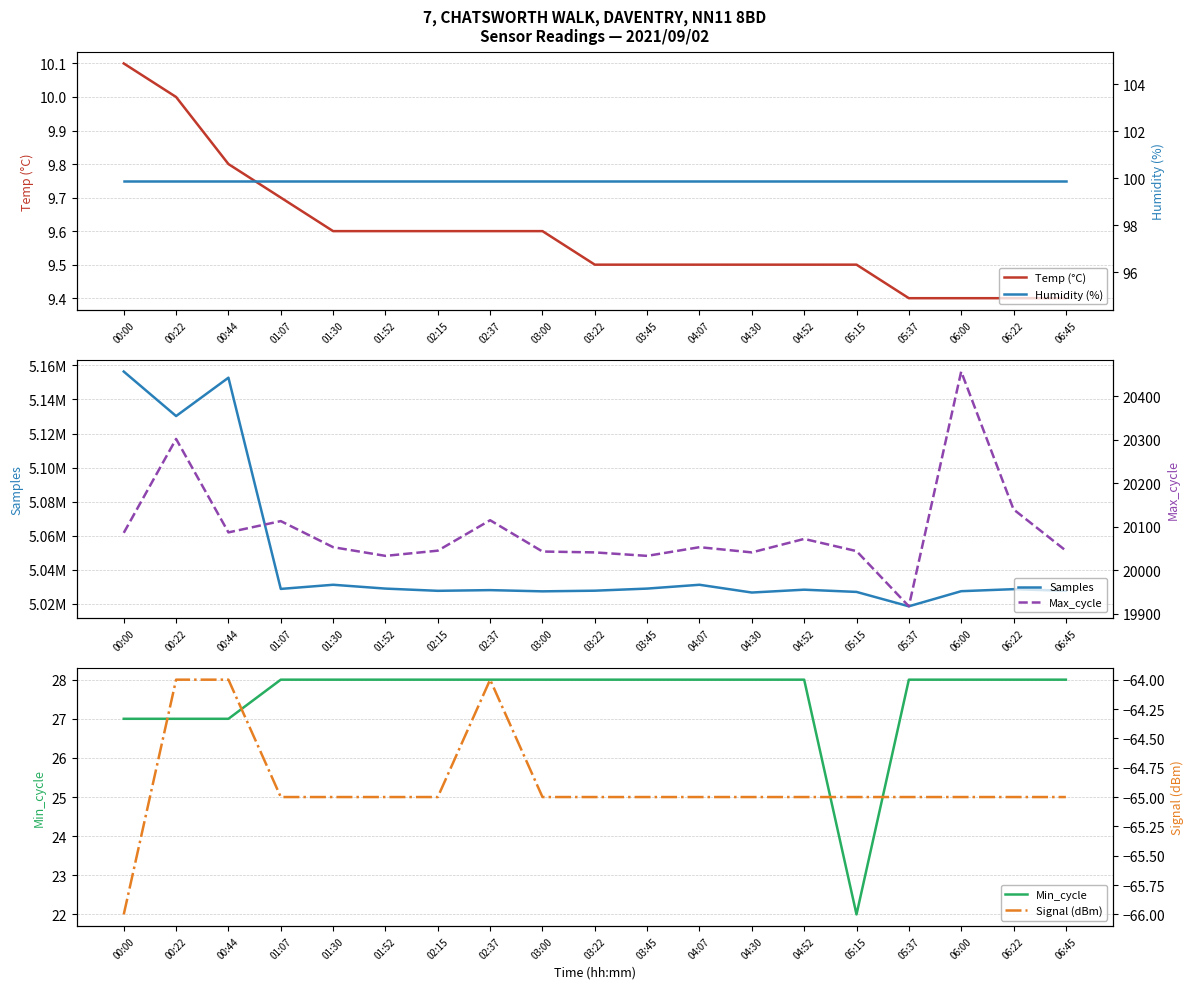

How many lines are shown in the chart?

6